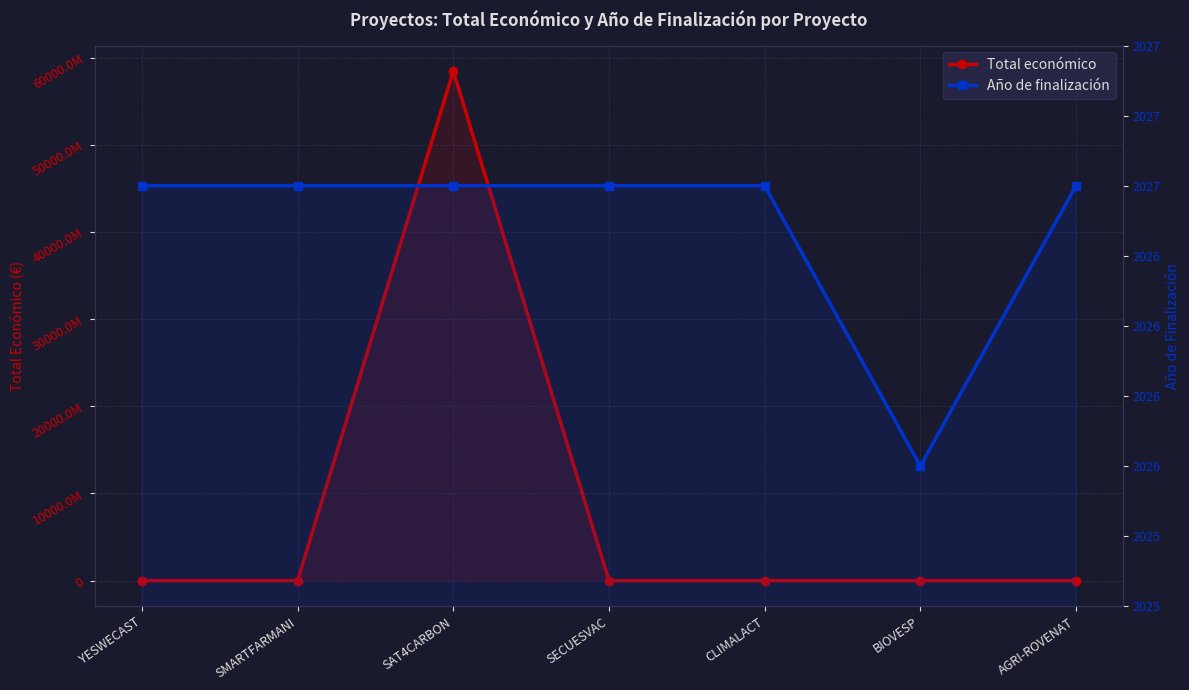

How many distinct data groups are displayed?

2